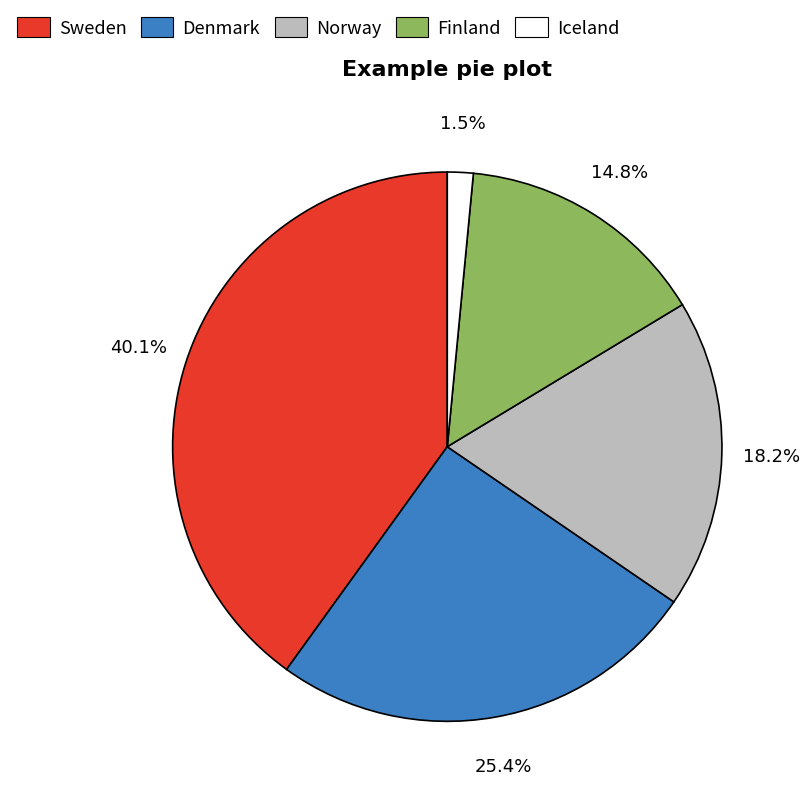

Approximately how many times larger is the value at Denmark compared to Norway?

1.4